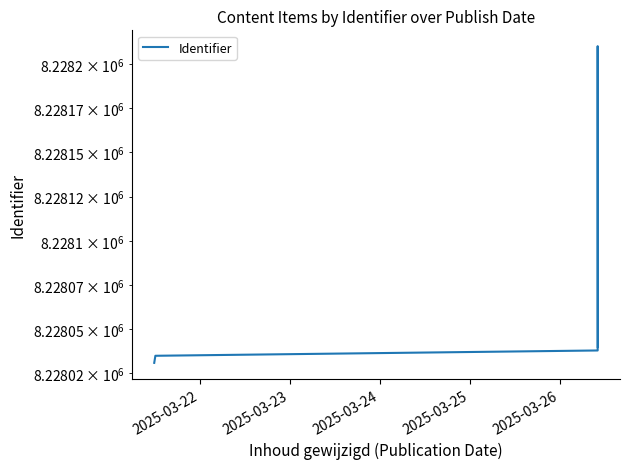

What is the average value?

8228078